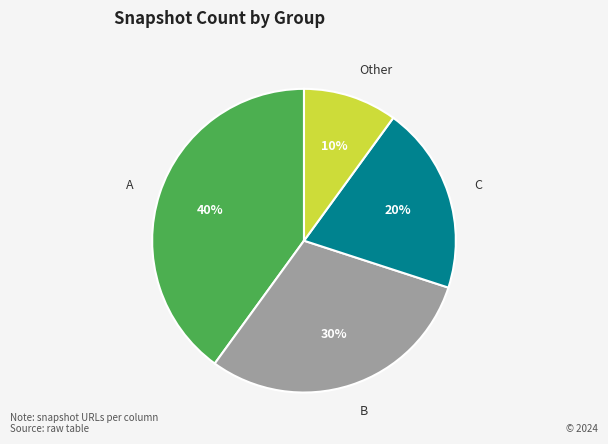

Between A and C, which is larger?

A